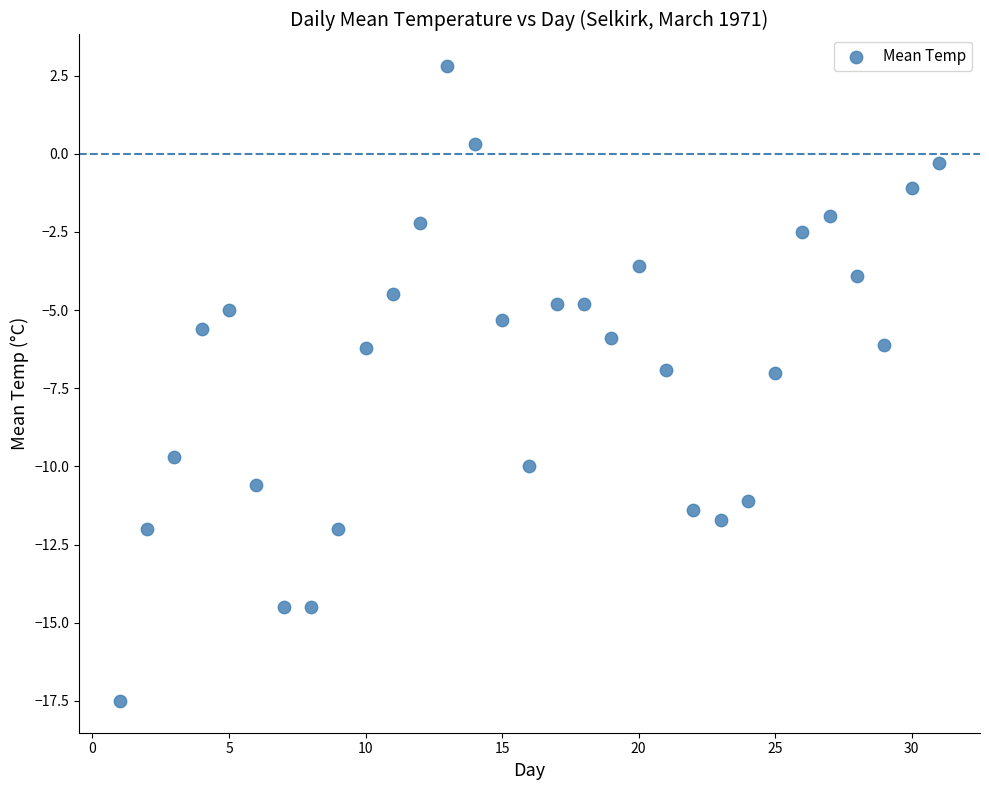

What is the range of Y values (max minus min)?

20.3